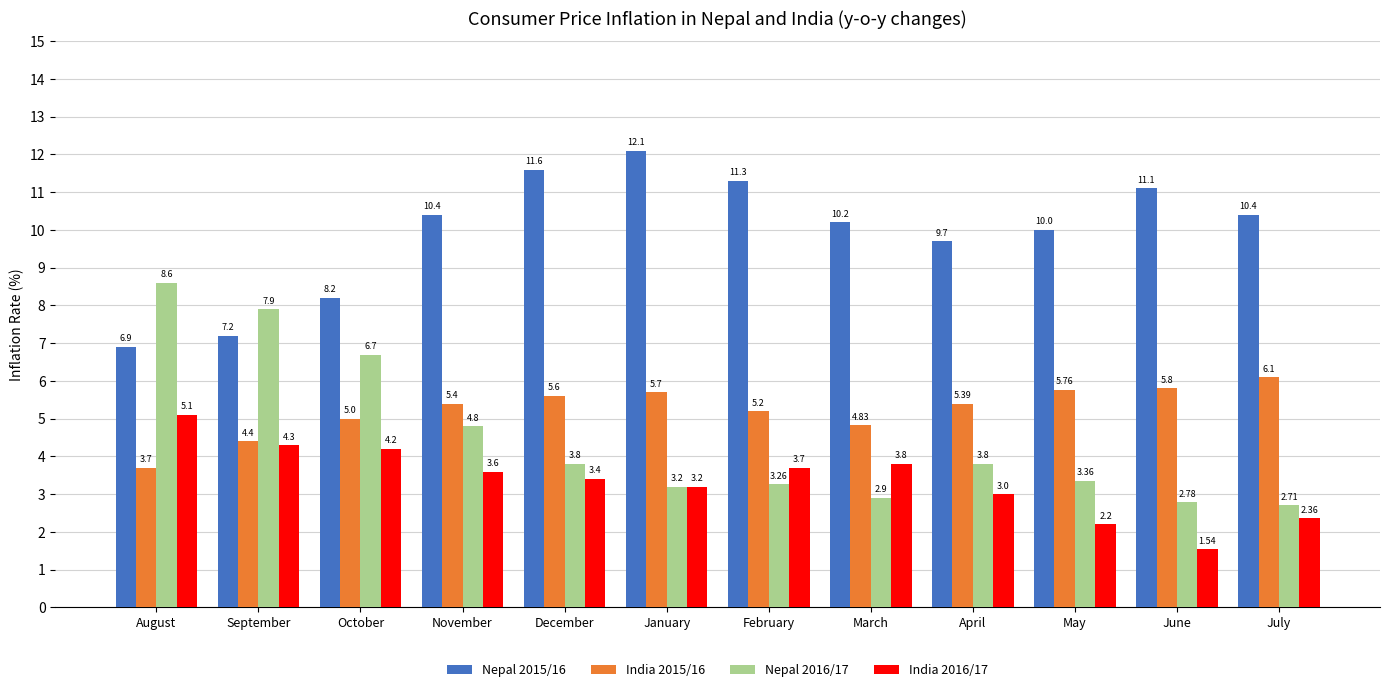

Rank the series at March from lowest to highest value.

Nepal 2016/17, India 2016/17, India 2015/16, Nepal 2015/16